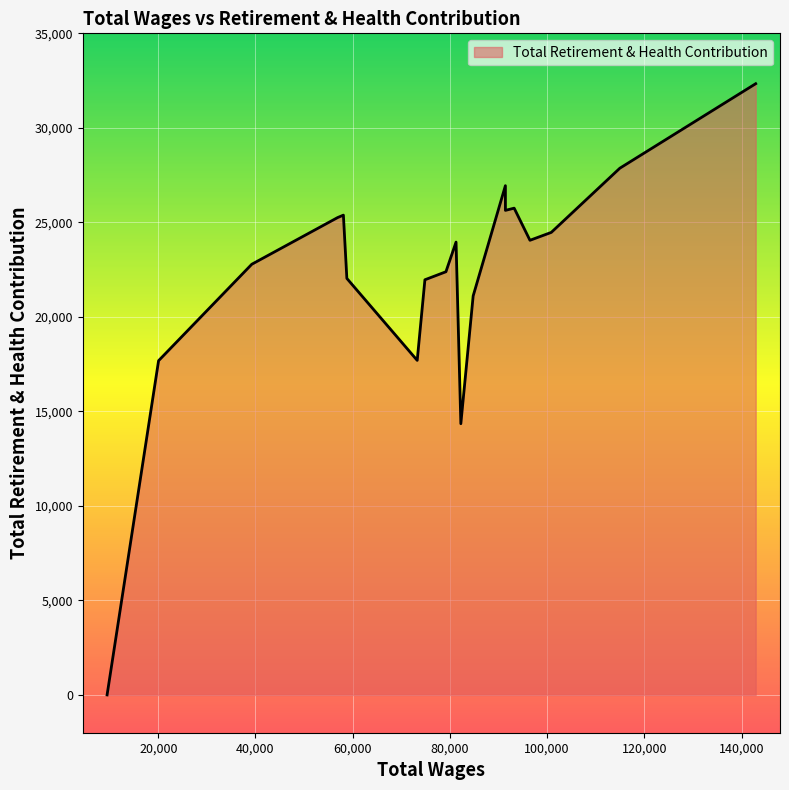

How many distinct data groups are displayed?

1